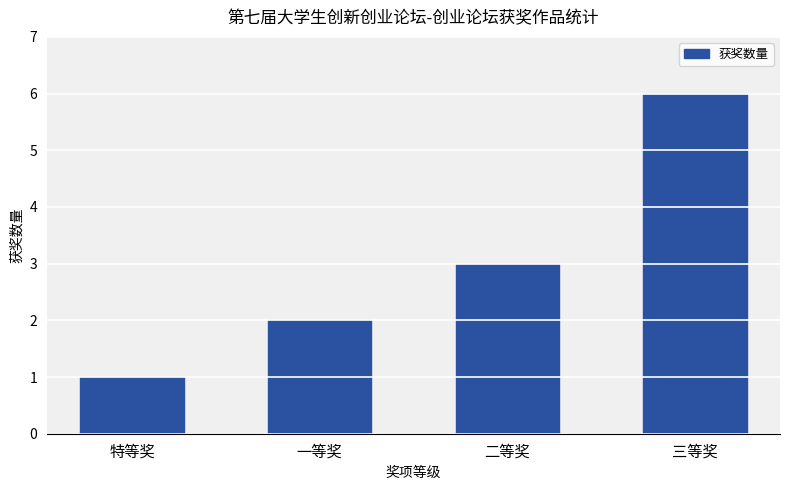

What is the change in value from 一等奖 to 二等奖?

+1